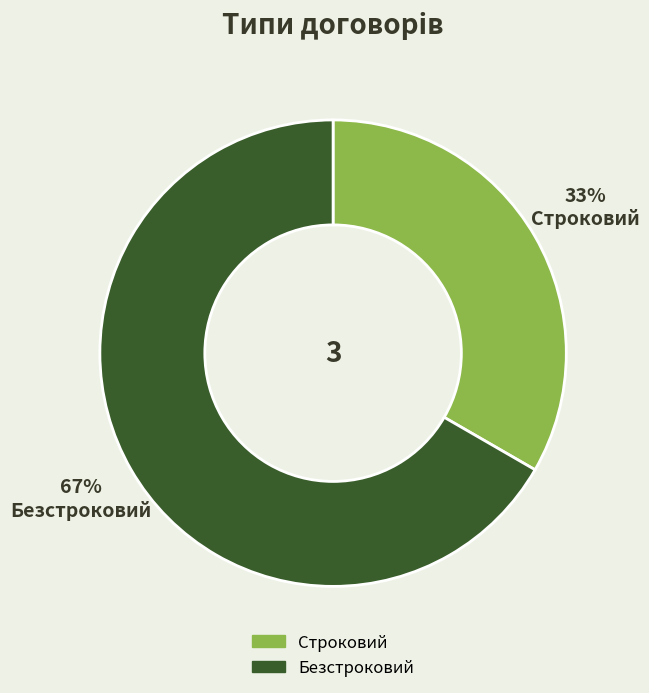

Between Строковий and Безстроковий, which is larger?

Безстроковий